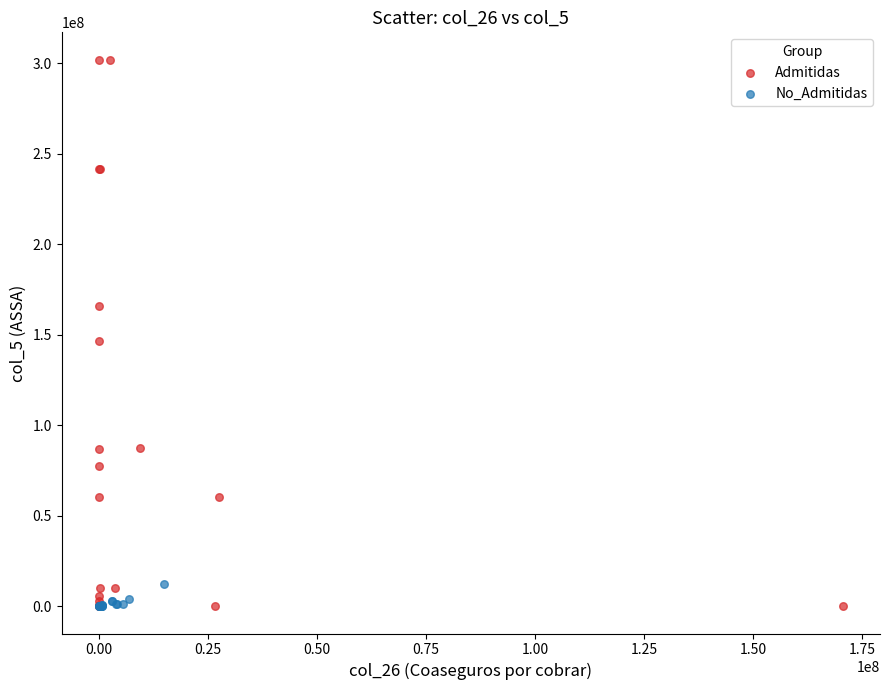

Which series has the largest Y range (max minus min)?

Admitidas